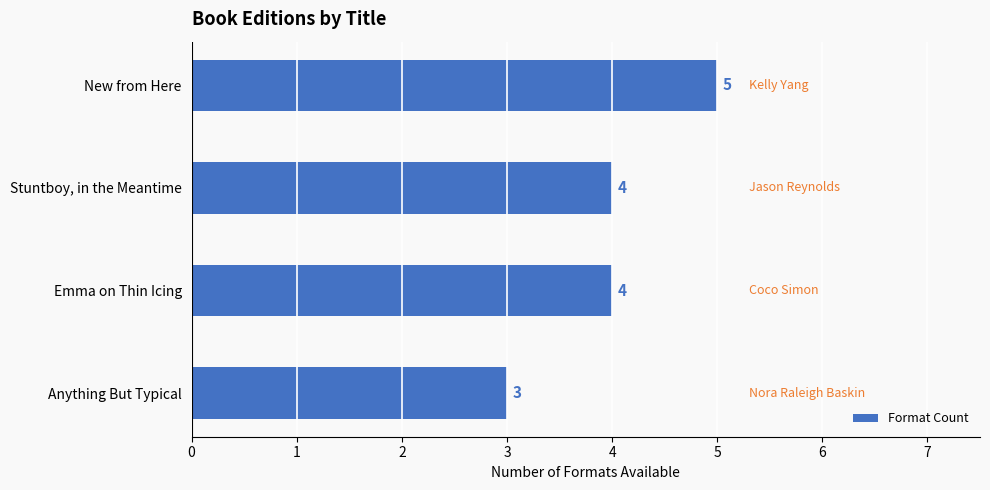

Are the bars grouped side by side (vs. stacked)?

No